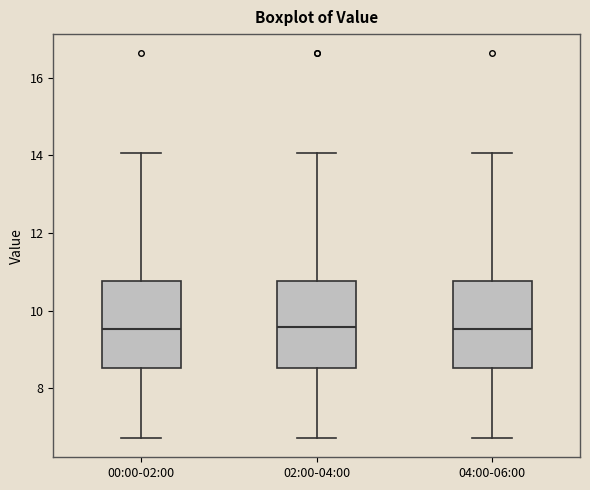

Where does the lower whisker of the box for 00:00-02:00 end on the y-axis? The values are not printed on the chart, so give them approximately, as read against the axis.

6.8